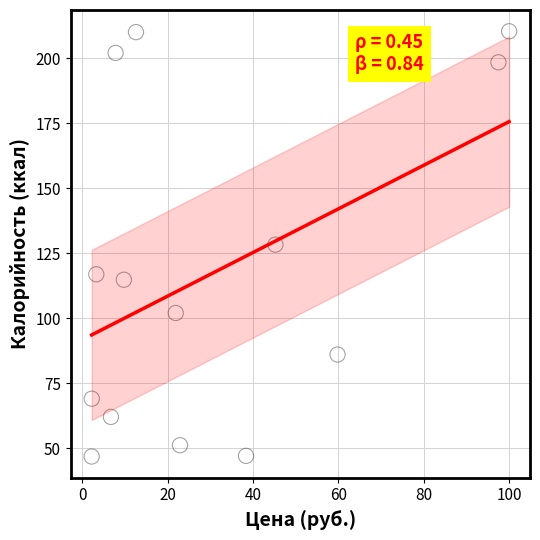

What is the range of Y values (max minus min)?

163.7